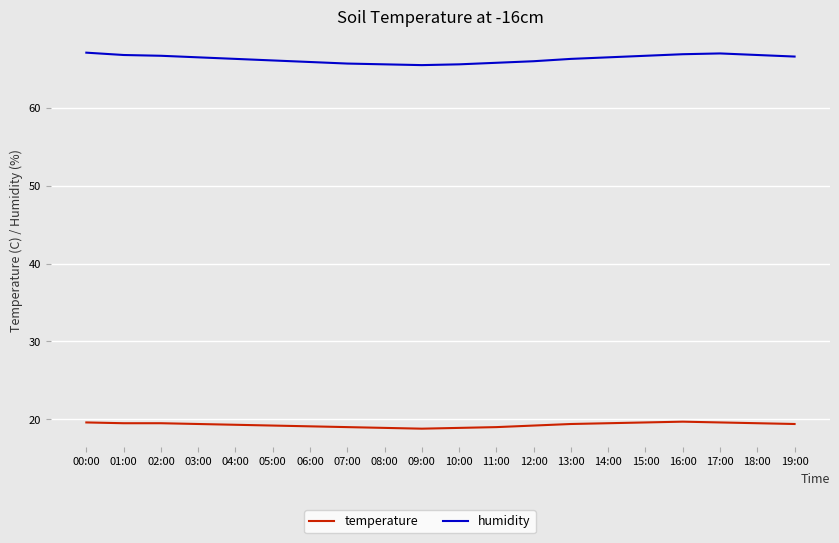

What is the difference between the humidity values at 14:00 and 18:00?

0.3